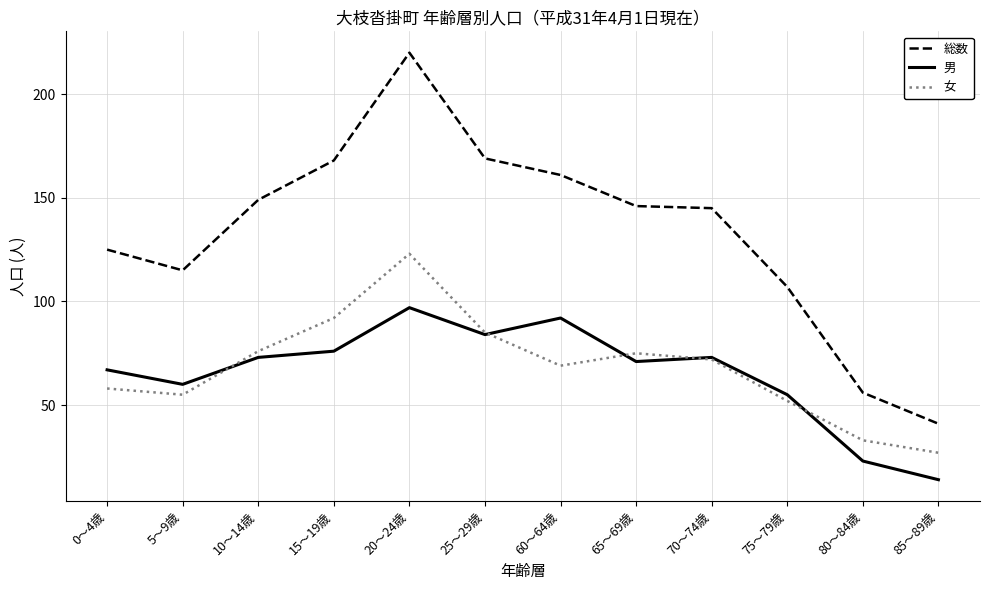

True or false: 男 has more than 2 interior local peaks.

True